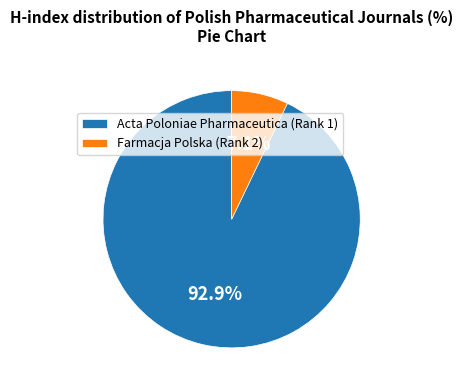

Is Farmacja Polska (Rank 2) the majority of the pie?

No